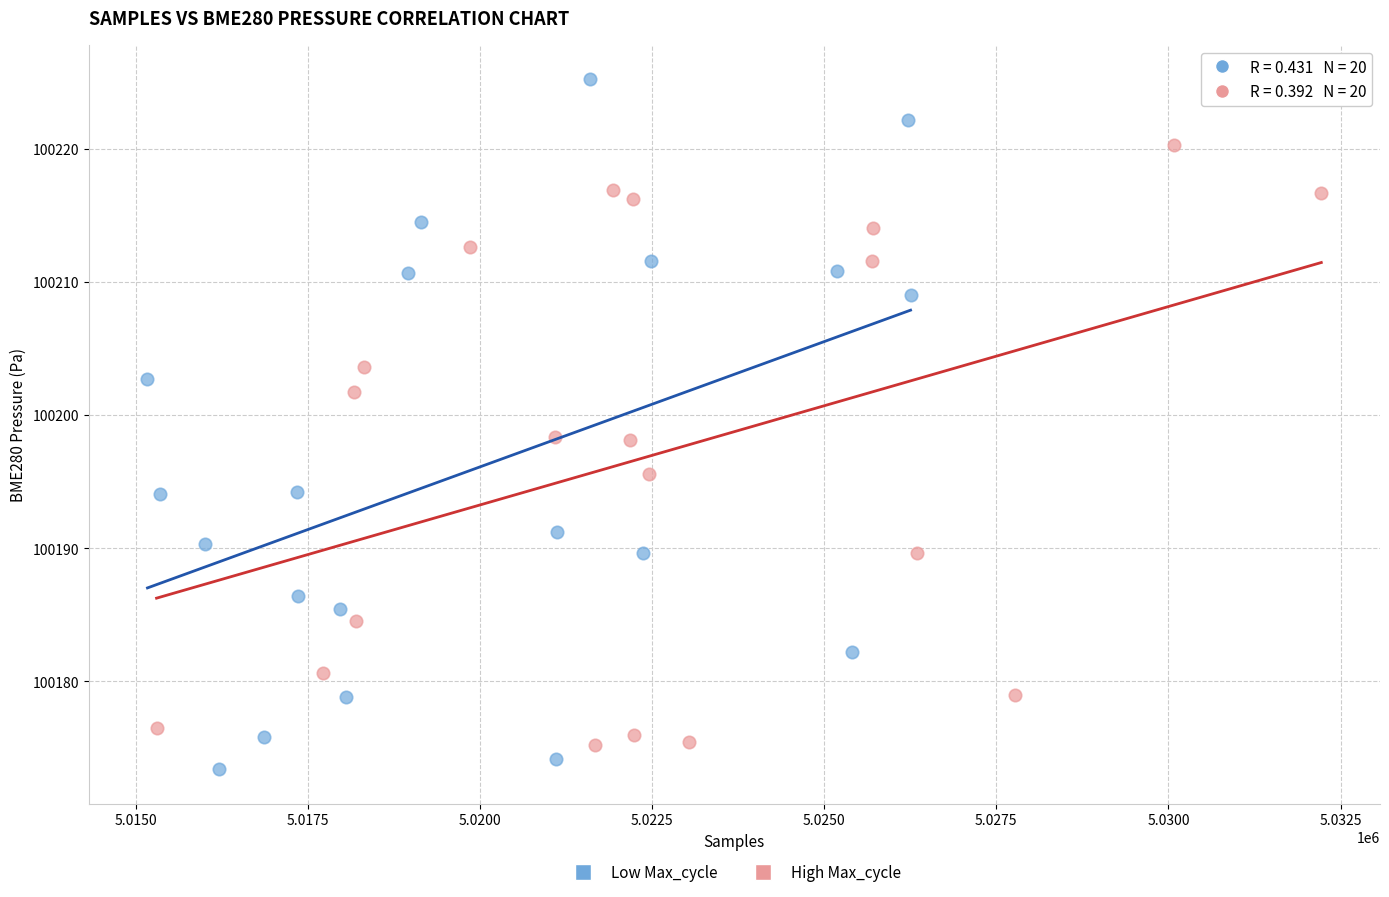

Which series contains the highest Y value?

Low Max_cycle